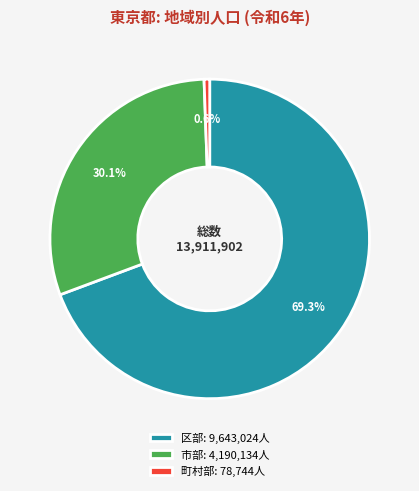

To the nearest percent, what is the difference between the largest and smallest slice percentages?

69%